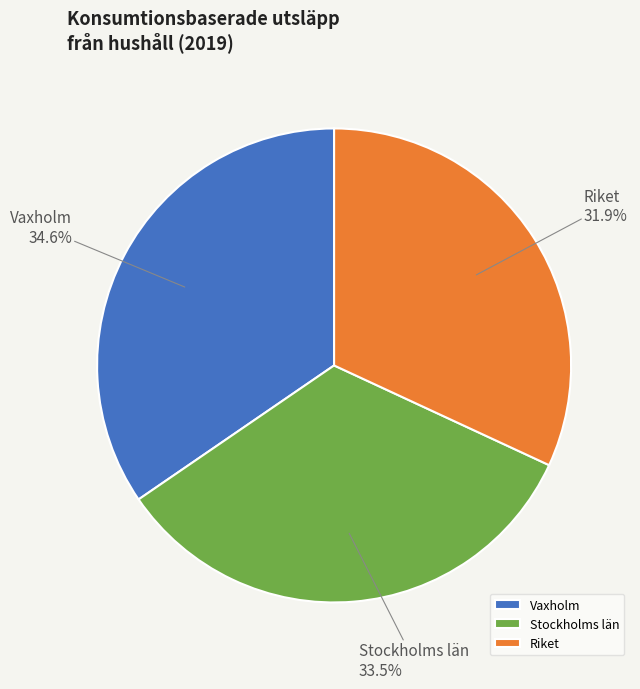

What is the smallest slice in the pie chart?

Riket